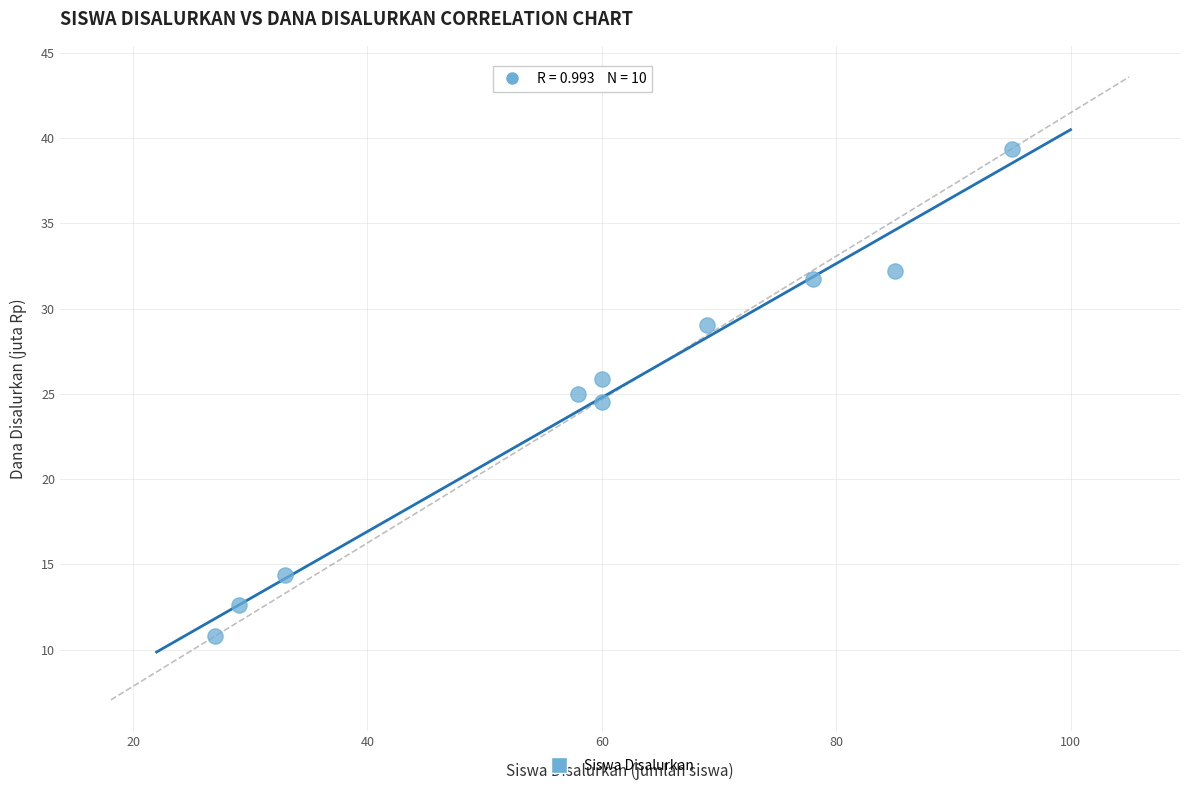

What is the average Y value?

24.5